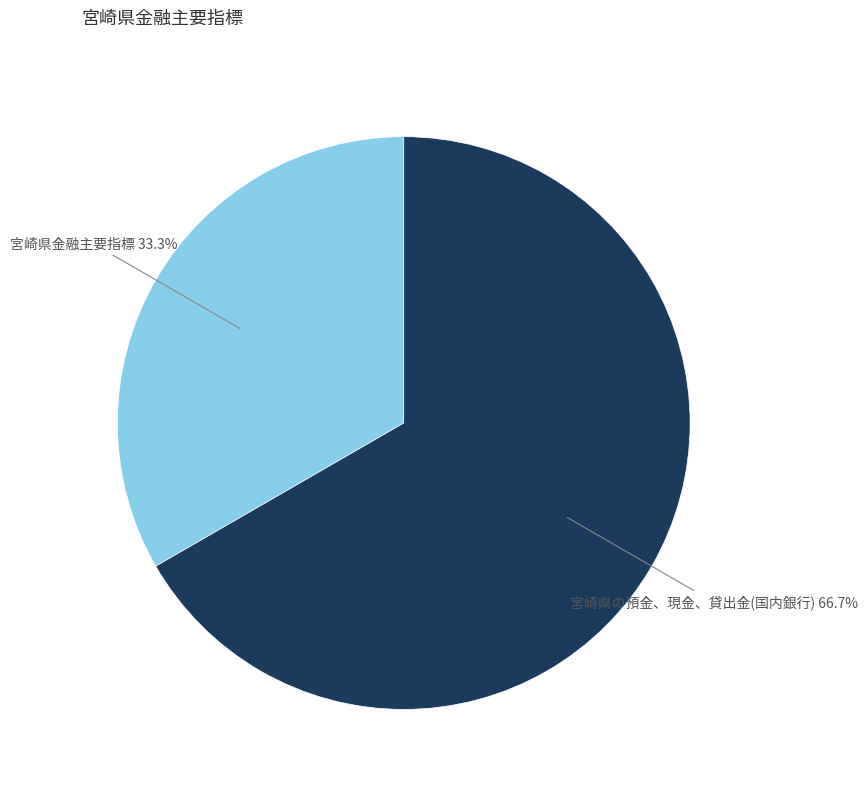

To the nearest percent, what percentage of the pie is 宮崎県金融主要指標?

33%